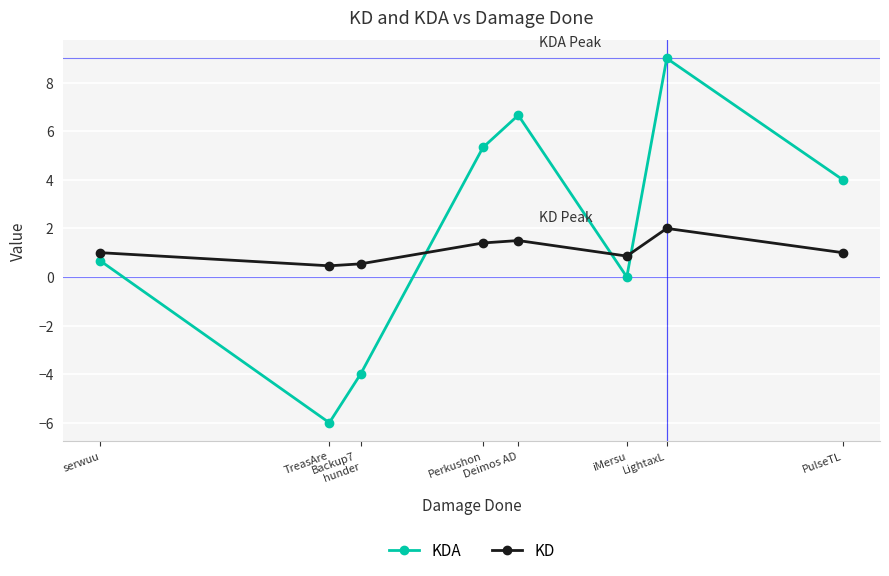

Which series has the widest spread of values?

KDA